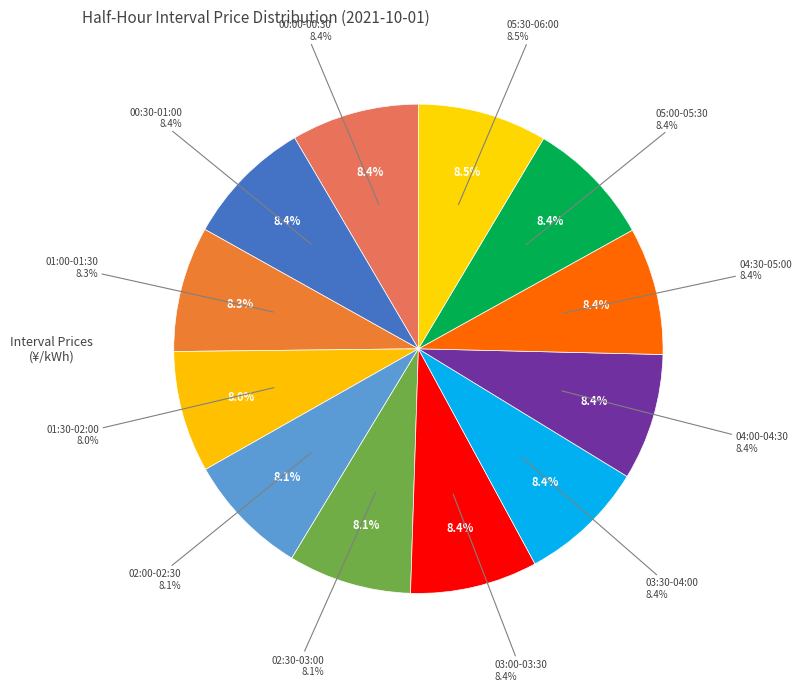

What percentage is the 00:00-00:30 slice, to the nearest percent?

8%